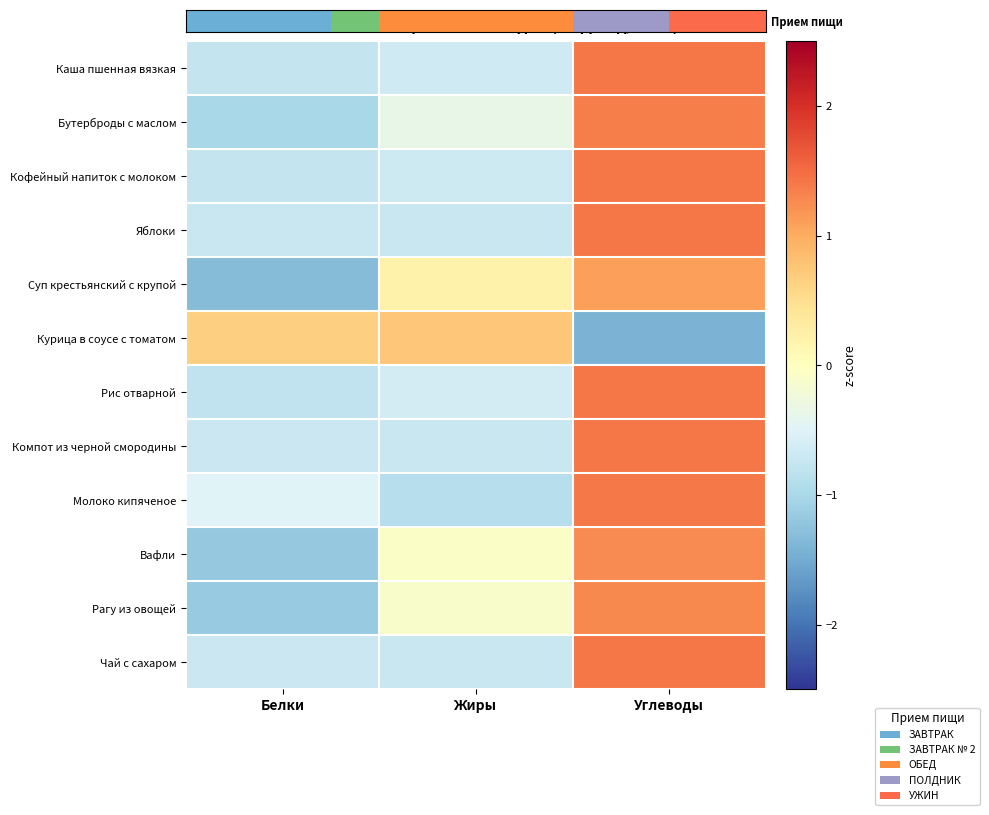

Reading left to right, transcribe all the data shown in this chart.

Каша пшенная вязкая: Белки=-0.8	Жиры=-0.7	Углеводы=1.4
Бутерброды с маслом: Белки=-1.0	Жиры=-0.4	Углеводы=1.4
Кофейный напиток с молоком: Белки=-0.7	Жиры=-0.7	Углеводы=1.4
Яблоки: Белки=-0.7	Жиры=-0.7	Углеводы=1.4
Суп крестьянский с крупой: Белки=-1.3	Жиры=0.2	Углеводы=1.1
Курица в соусе с томатом: Белки=0.7	Жиры=0.8	Углеводы=-1.4
Рис отварной: Белки=-0.8	Жиры=-0.6	Углеводы=1.4
Компот из черной смородины: Белки=-0.7	Жиры=-0.7	Углеводы=1.4
Молоко кипяченое: Белки=-0.5	Жиры=-0.9	Углеводы=1.4
Вафли: Белки=-1.2	Жиры=-0.1	Углеводы=1.3
Рагу из овощей: Белки=-1.2	Жиры=-0.1	Углеводы=1.3
Чай с сахаром: Белки=-0.7	Жиры=-0.7	Углеводы=1.4